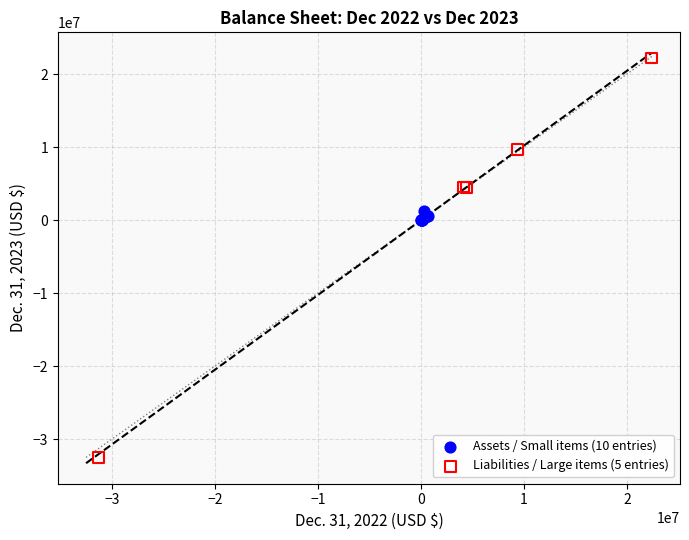

Which series reaches the maximum Y coordinate?

Liabilities / Large items (5 entries)